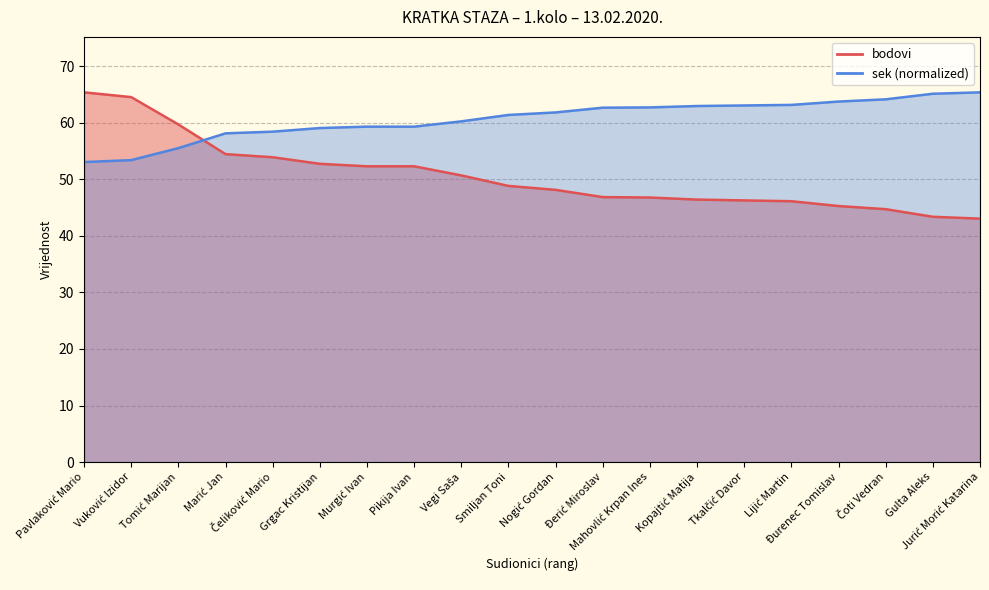

How many lines are shown in the chart?

2